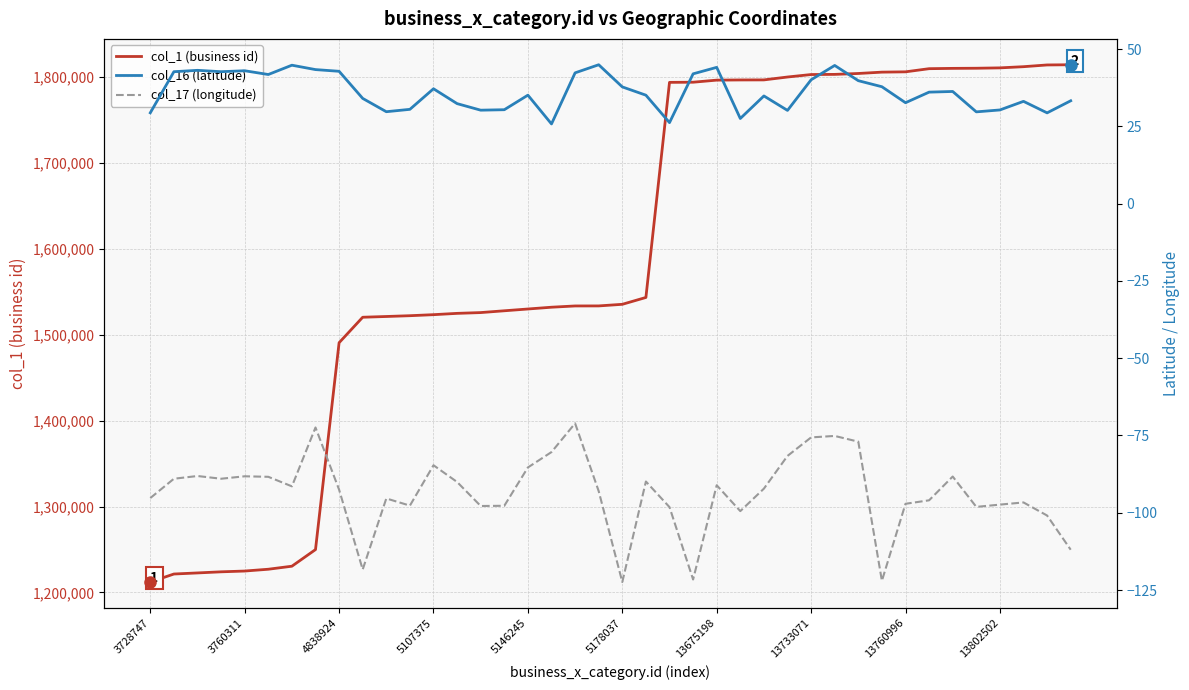

Rank the series by their maximum value, from highest to lowest.

col_1 (business id), col_16 (latitude), col_17 (longitude)